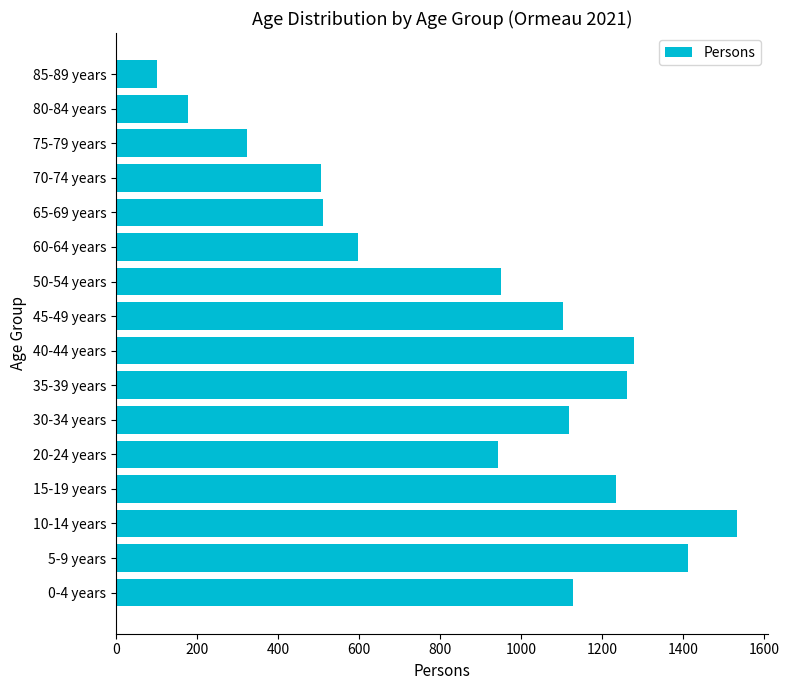

Does the chart contain stacked bars?

No